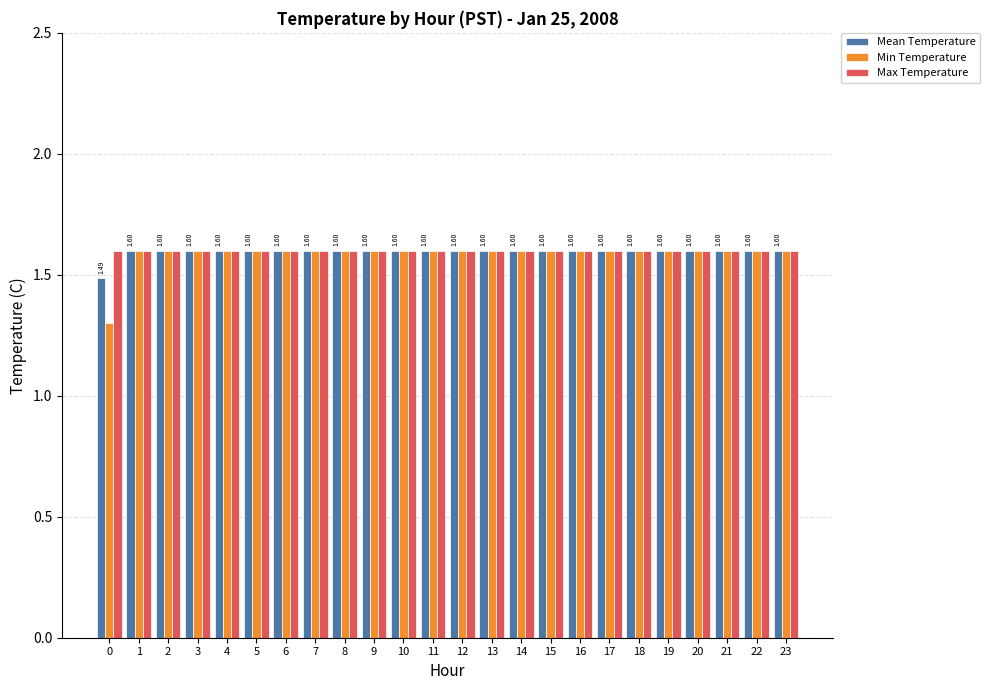

Reading left to right, list all the values displayed in this chart.

Mean Temperature: 0=1.5	1=1.6	2=1.6	3=1.6	4=1.6	5=1.6	6=1.6	7=1.6	8=1.6	9=1.6	10=1.6	11=1.6	12=1.6	13=1.6	14=1.6	15=1.6	16=1.6	17=1.6	18=1.6	19=1.6	20=1.6	21=1.6	22=1.6	23=1.6
Min Temperature: 0=1.3	1=1.6	2=1.6	3=1.6	4=1.6	5=1.6	6=1.6	7=1.6	8=1.6	9=1.6	10=1.6	11=1.6	12=1.6	13=1.6	14=1.6	15=1.6	16=1.6	17=1.6	18=1.6	19=1.6	20=1.6	21=1.6	22=1.6	23=1.6
Max Temperature: 0=1.6	1=1.6	2=1.6	3=1.6	4=1.6	5=1.6	6=1.6	7=1.6	8=1.6	9=1.6	10=1.6	11=1.6	12=1.6	13=1.6	14=1.6	15=1.6	16=1.6	17=1.6	18=1.6	19=1.6	20=1.6	21=1.6	22=1.6	23=1.6